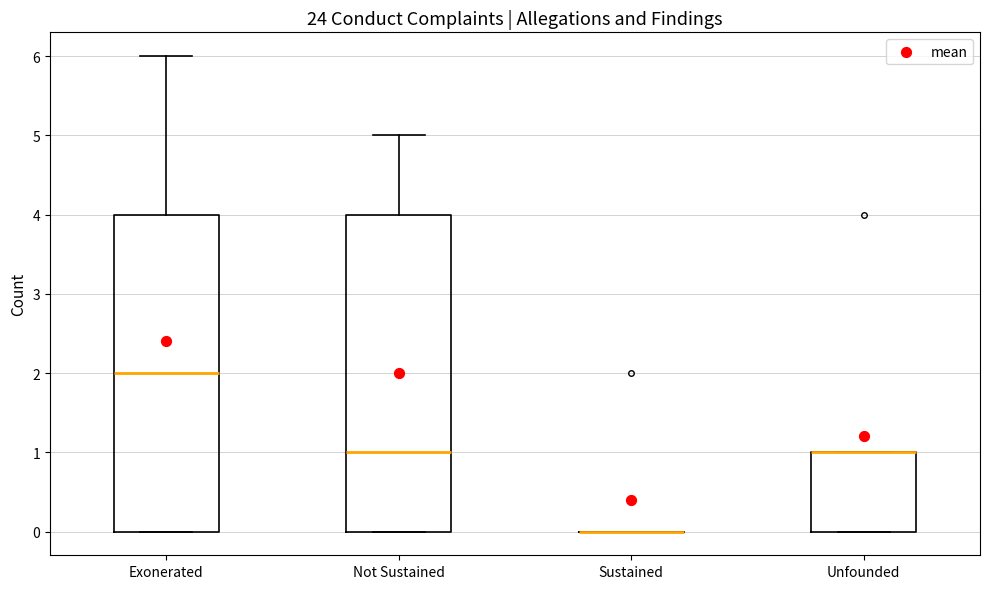

Reading left to right, transcribe this box plot: for each box, give where its median line is, the range the box spans, and where its two whiskers end, as read against the y-axis. The values are not printed on the chart, so give them approximately, as read against the axis.

Exonerated: median 2, box 0 to 4, whiskers 0 to 6
Not Sustained: median 1, box 0 to 4, whiskers 0 to 5
Sustained: box collapsed to a line at 0, whiskers 0 to 0
Unfounded: median 1 (drawn on the box's upper edge), box 0 to 1, whiskers 0 to 1